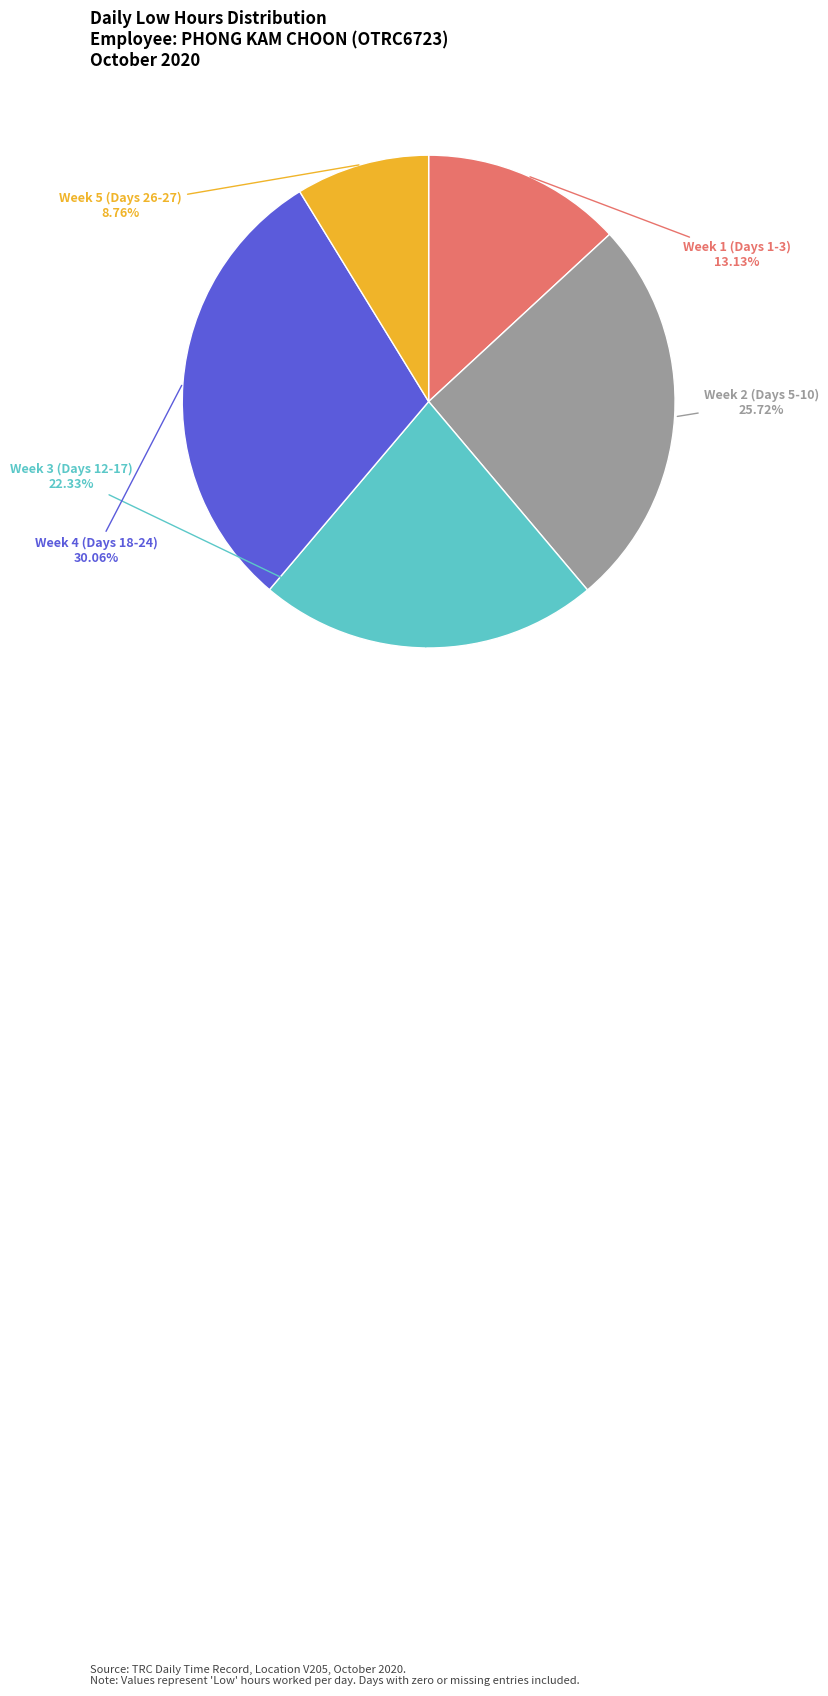

Does any single category account for the majority?

No